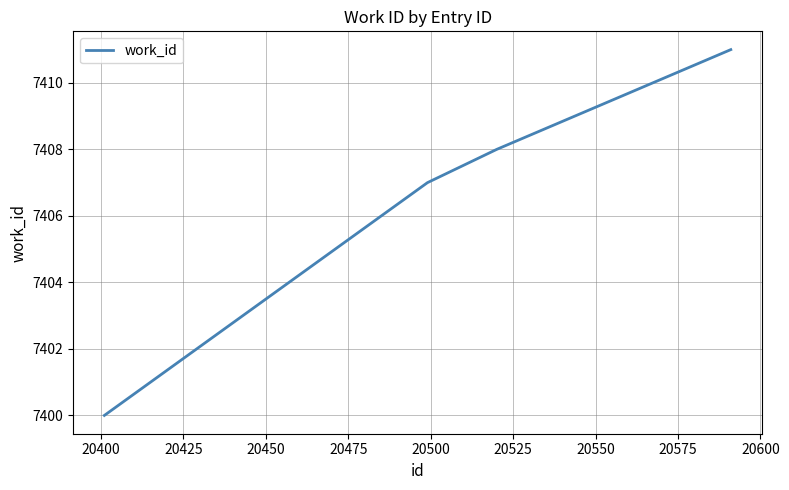

What is the difference between the maximum and minimum values?

11